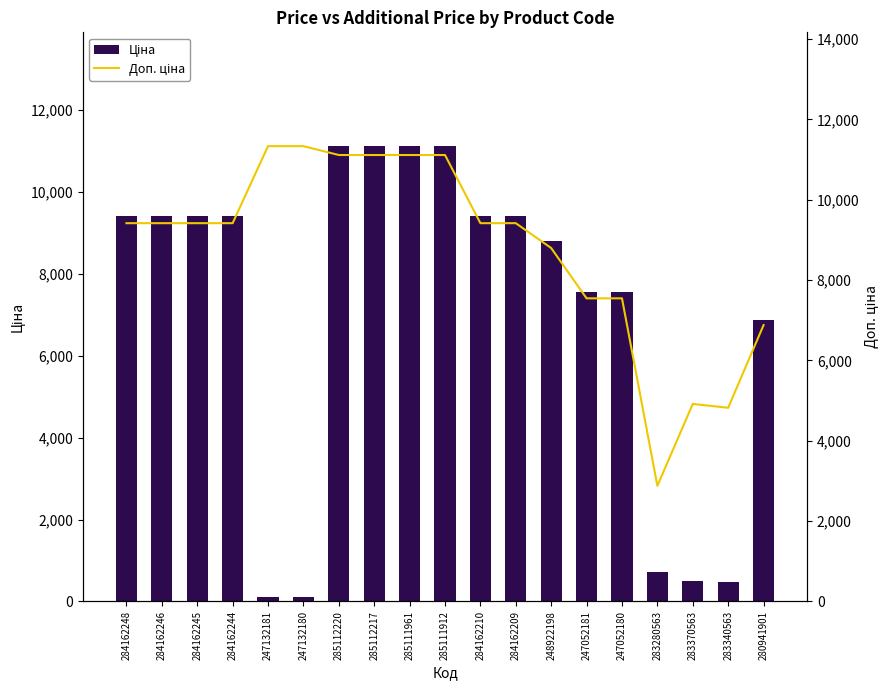

The value of Доп. ціна at 247132181 is 11334.0. True or false?

True